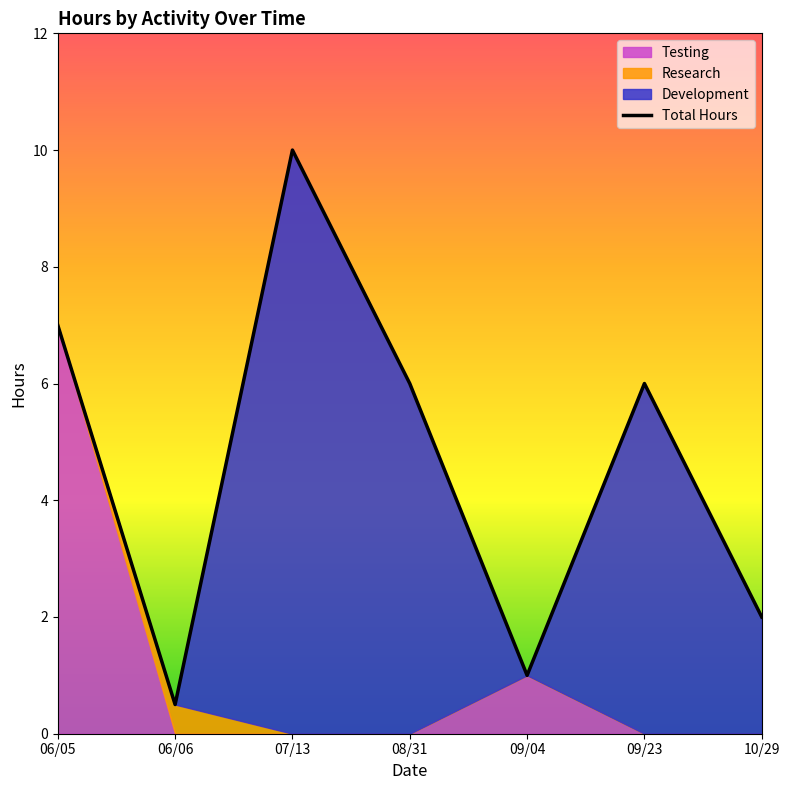

What position from the right is 06/05?

7